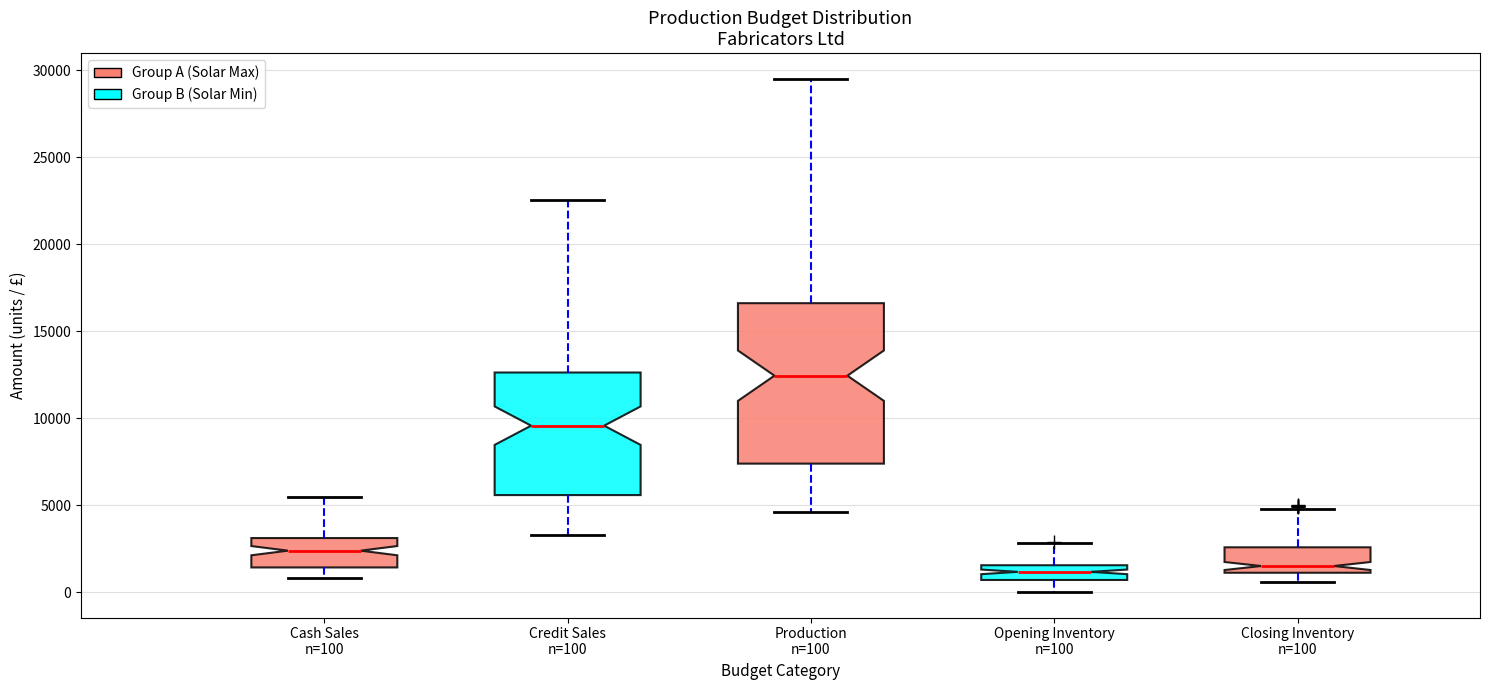

Reading left to right, transcribe this box plot: for each box, give where its median line is, the range the box spans, and where its two whiskers end, as read against the y-axis. The values are not printed on the chart, so give them approximately, as read against the axis.

Cash Sales n=100: median 2500, box 1500 to 3000, whiskers 1000 to 5500
Credit Sales n=100: median 9500, box 5500 to 12500, whiskers 3500 to 22500
Production n=100: median 12500, box 7500 to 16500, whiskers 4500 to 29500
Opening Inventory n=100: median 1000, box 500 to 1500, whiskers 0 to 3000
Closing Inventory n=100: median 1500, box 1000 to 2500, whiskers 500 to 5000